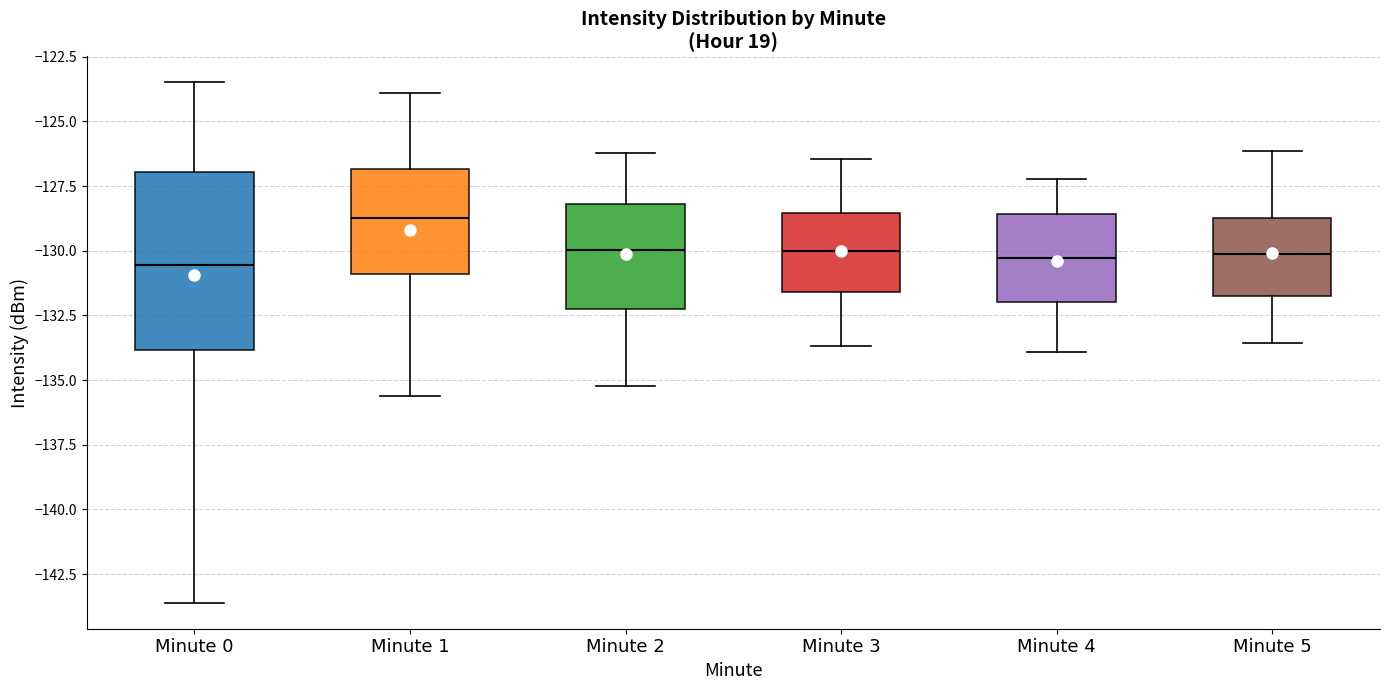

Reading left to right, transcribe this box plot: for each box, give where its median line is, the range the box spans, and where its two whiskers end, as read against the y-axis. The values are not printed on the chart, so give them approximately, as read against the axis.

Minute 0: median -130.5, box -134.0 to -127.0, whiskers -143.5 to -123.5
Minute 1: median -128.5, box -131.0 to -127.0, whiskers -135.5 to -124.0
Minute 2: median -130.0, box -132.0 to -128.0, whiskers -135.0 to -126.0
Minute 3: median -130.0, box -131.5 to -128.5, whiskers -133.5 to -126.5
Minute 4: median -130.5, box -132.0 to -128.5, whiskers -134.0 to -127.0
Minute 5: median -130.0, box -132.0 to -128.5, whiskers -133.5 to -126.0